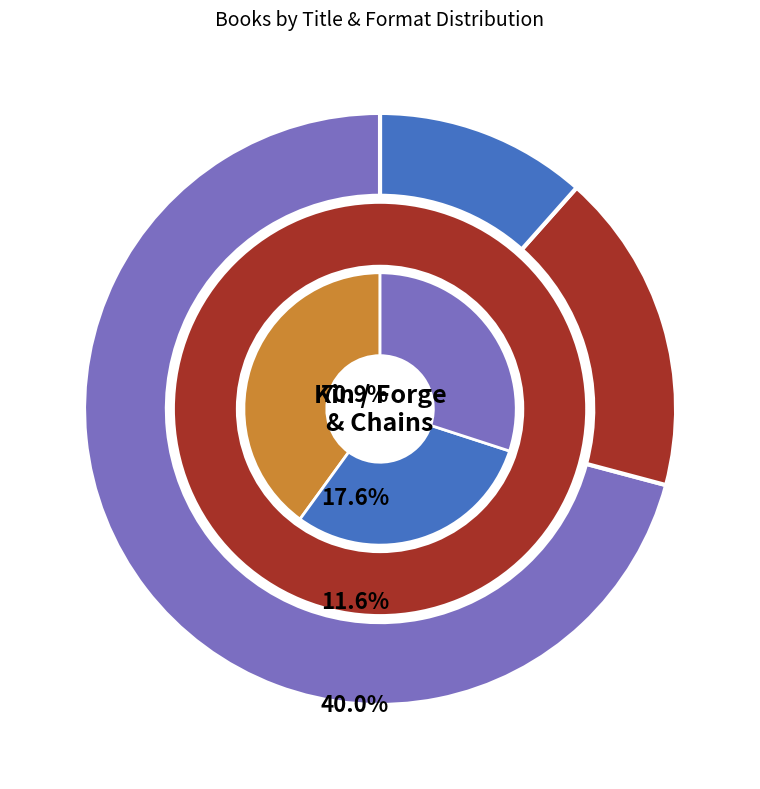

What percentage is NOT represented by Forge (eBook)?

95.3%